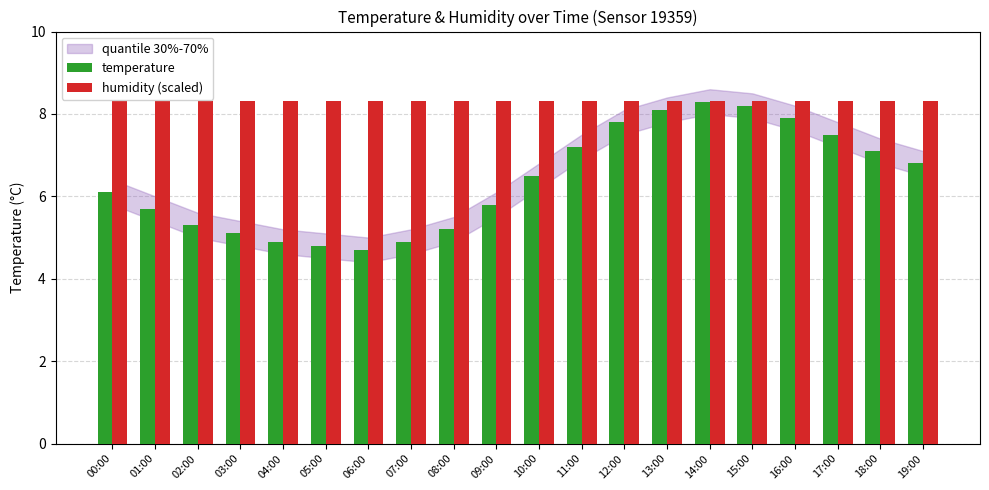

Are the bars horizontal?

No